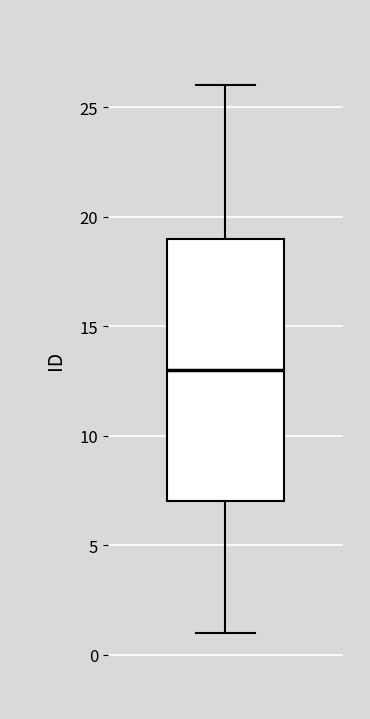

Transcribe this box plot: give where the median line is, the range the box spans, and where the two whiskers end, as read against the y-axis. The values are not printed on the chart, so give them approximately, as read against the axis.

median 13, box 7 to 19, whiskers 1 to 26